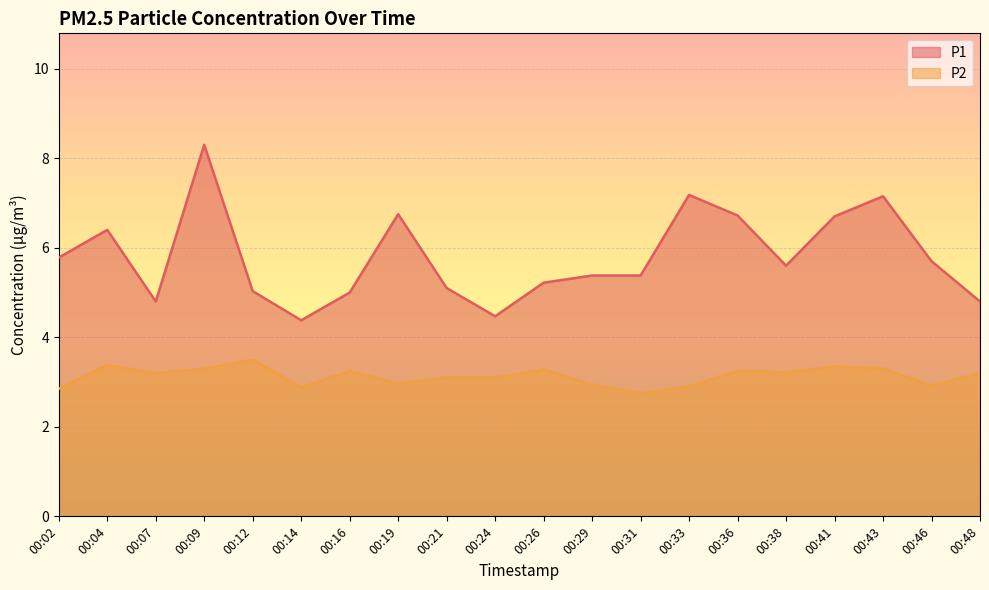

The P1 series shows 8.3 at 00:09. True or false?

True